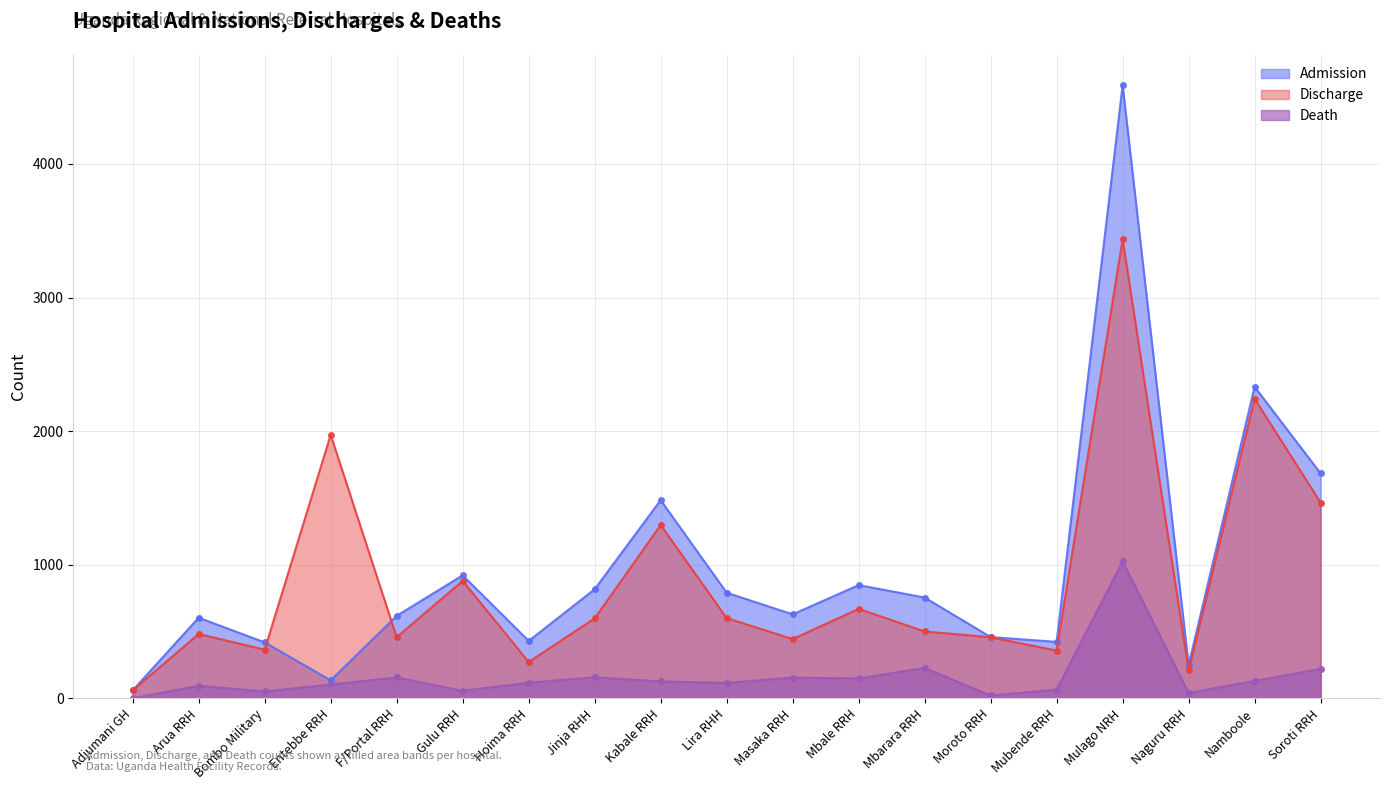

Reading right to left, extract all data points from this chart.

Admission: 1683	2331	248	4588	422	458	754	847	628	790	1483	816	429	920	617	134	418	603	59
Discharge: 1464	2242	208	3436	357	457	500	669	443	600	1297	598	271	879	457	1972	364	481	59
Death: 220	130	40	1025	65	21	227	149	155	115	126	157	116	56	156	103	51	94	0